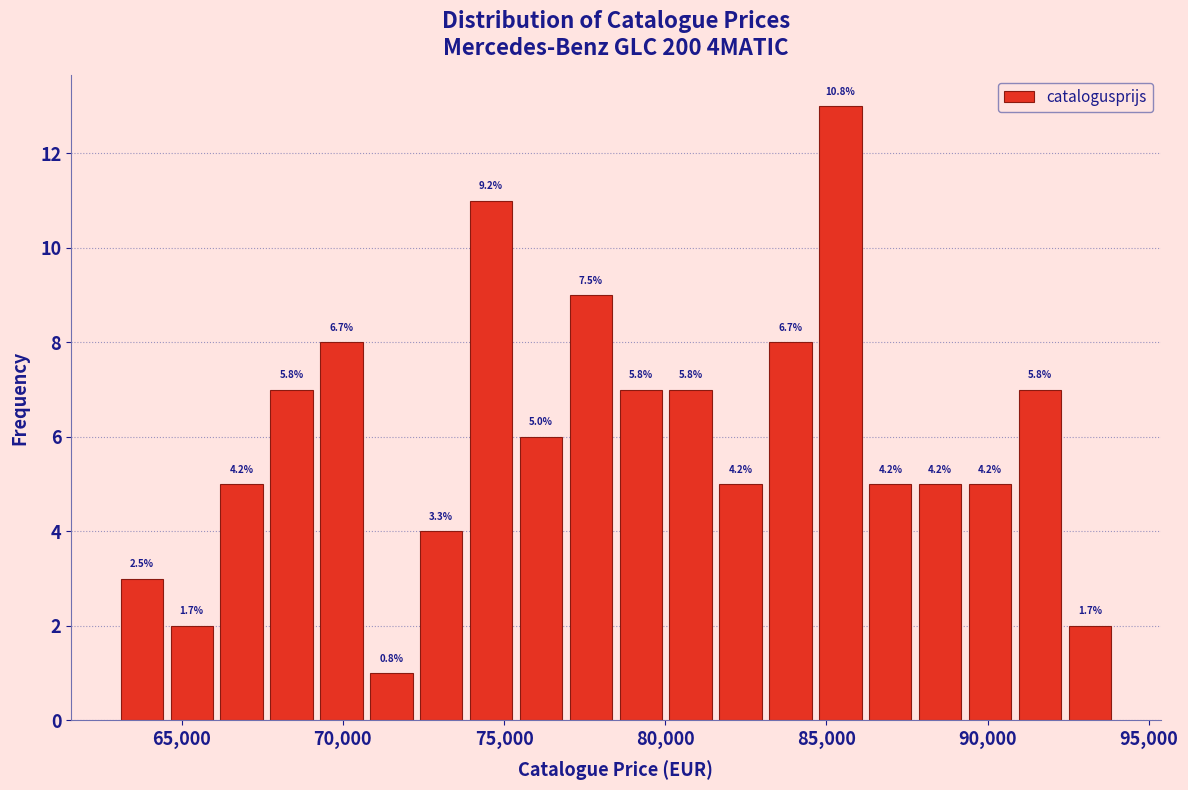

Read against the x-axis, roughly where is the centre of the tallest bar?

85500